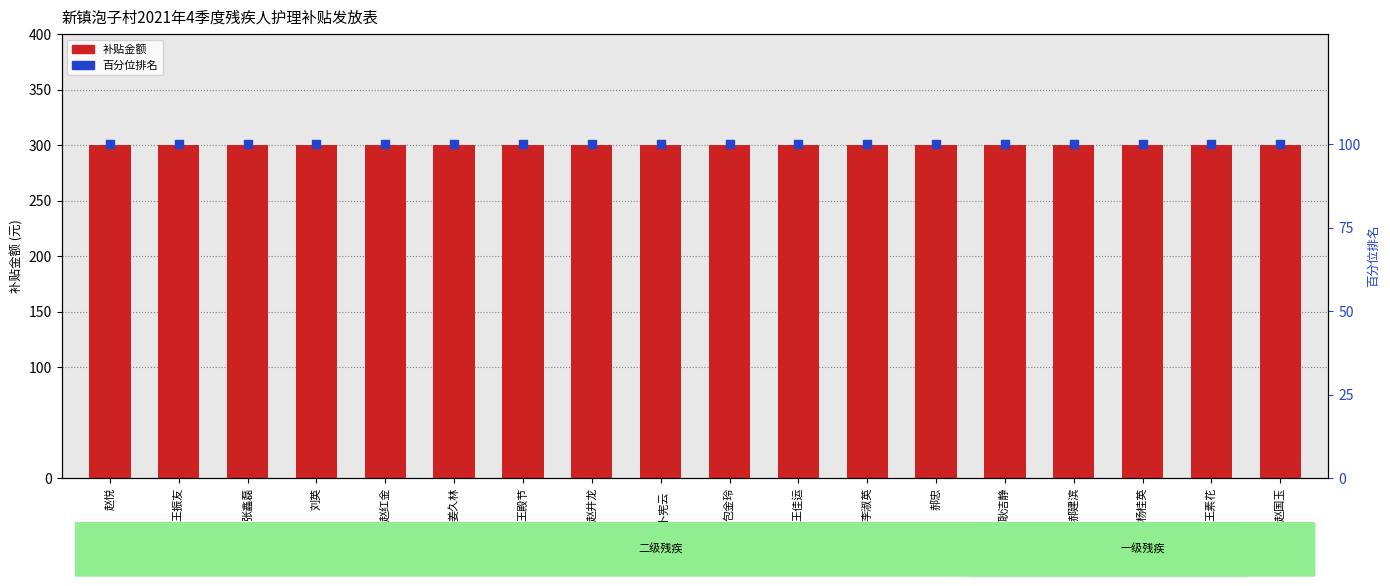

At how many categories does at least one series exceed 248?

18